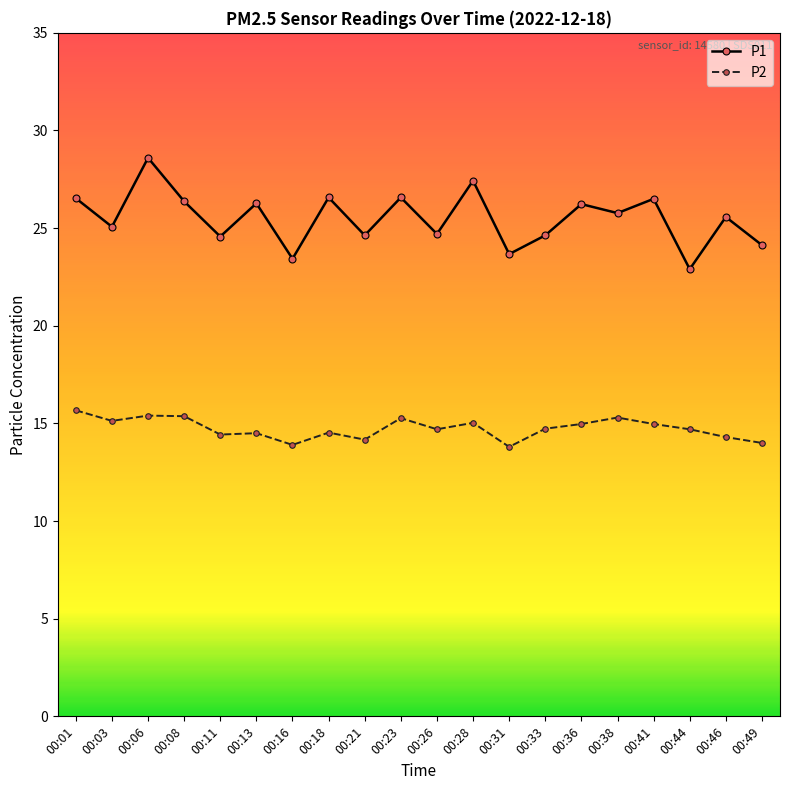

Which series has the largest range (max minus min)?

P1